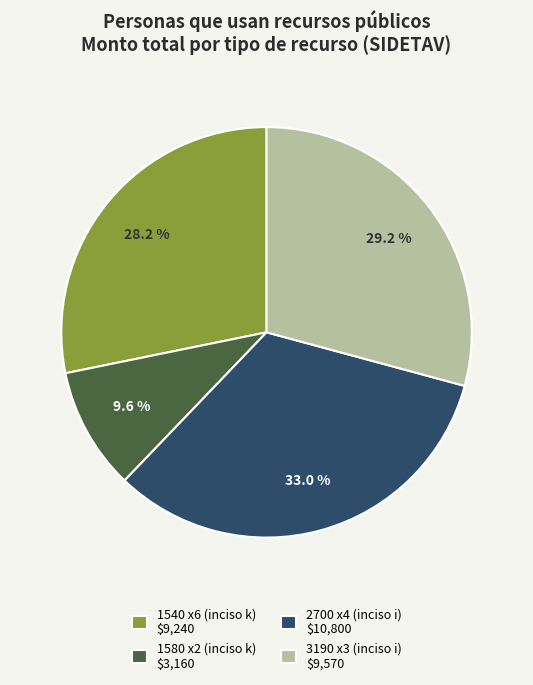

Which category has the smallest portion of the pie?

1580 x2 (inciso k) $3,160